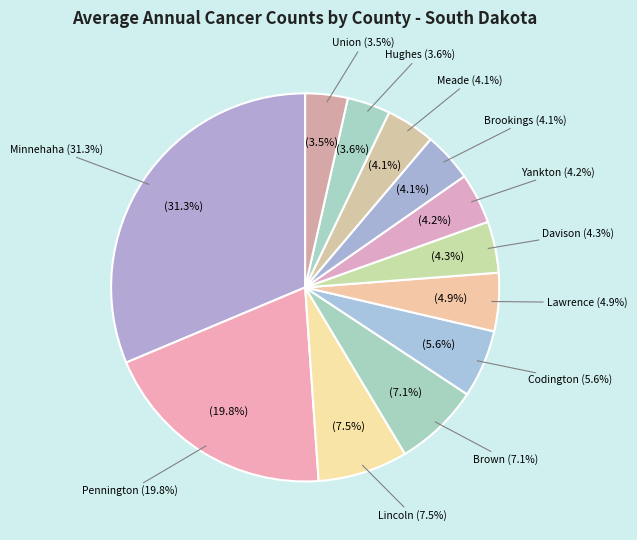

How many slices are in this pie chart?

12